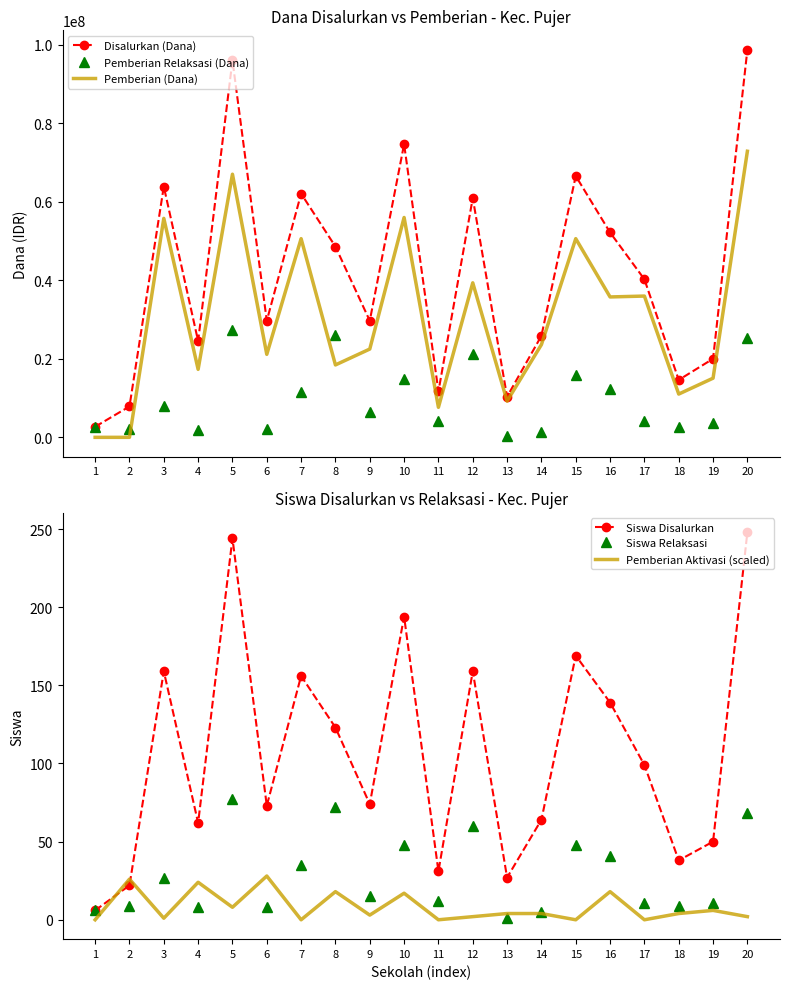

What is the sum of all Disalurkan (Dana) values?

841275000